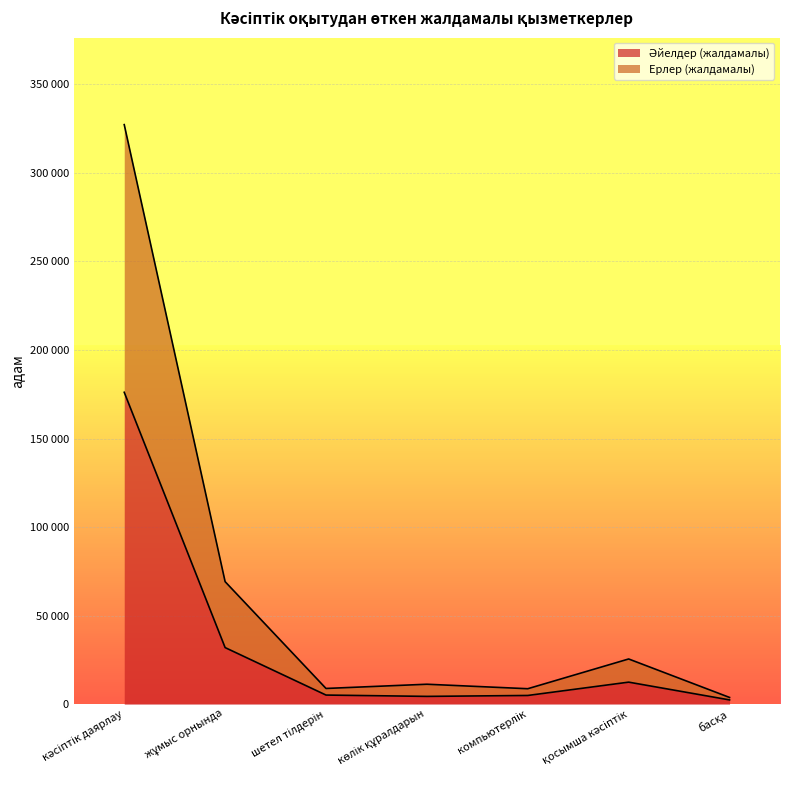

True or false: Ерлер (жалдамалы) and Әйелдер (жалдамалы) intersect in this chart.

False